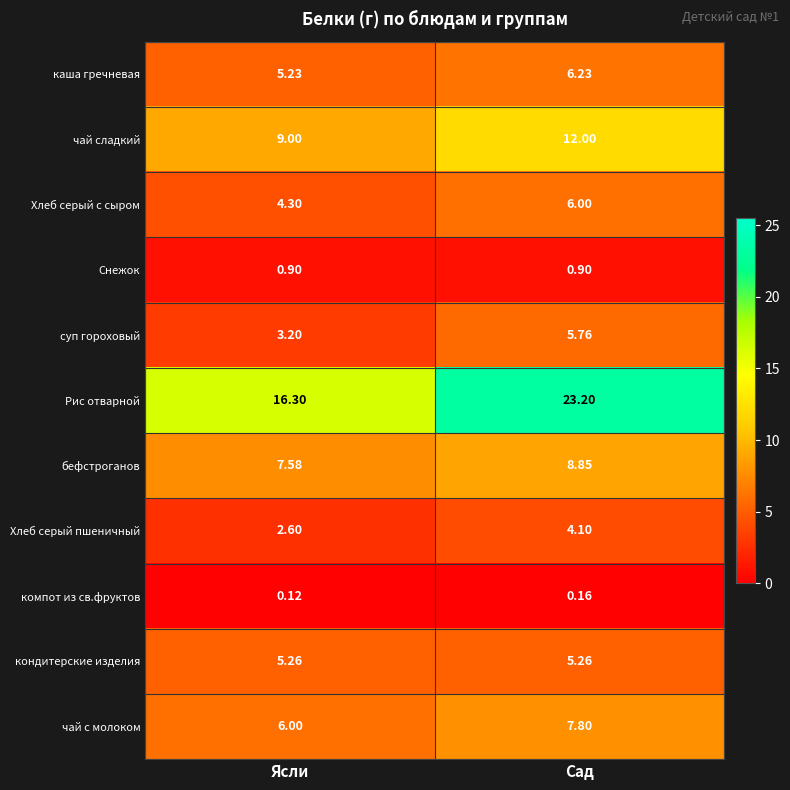

Where is каша гречневая nearest to the value 5?

Ясли